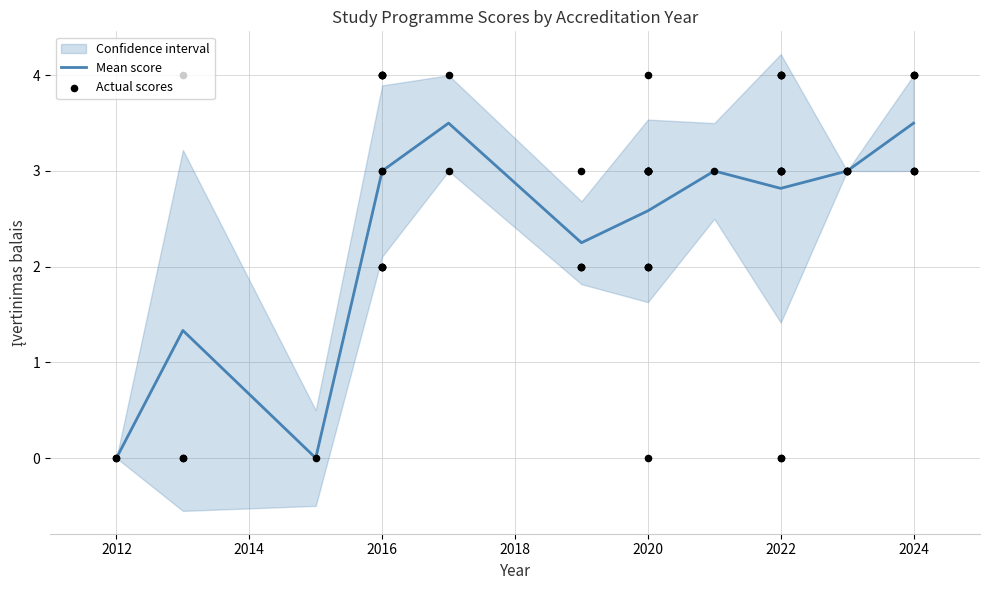

Is it true that Mean score equals 5.0 at 2016?

False